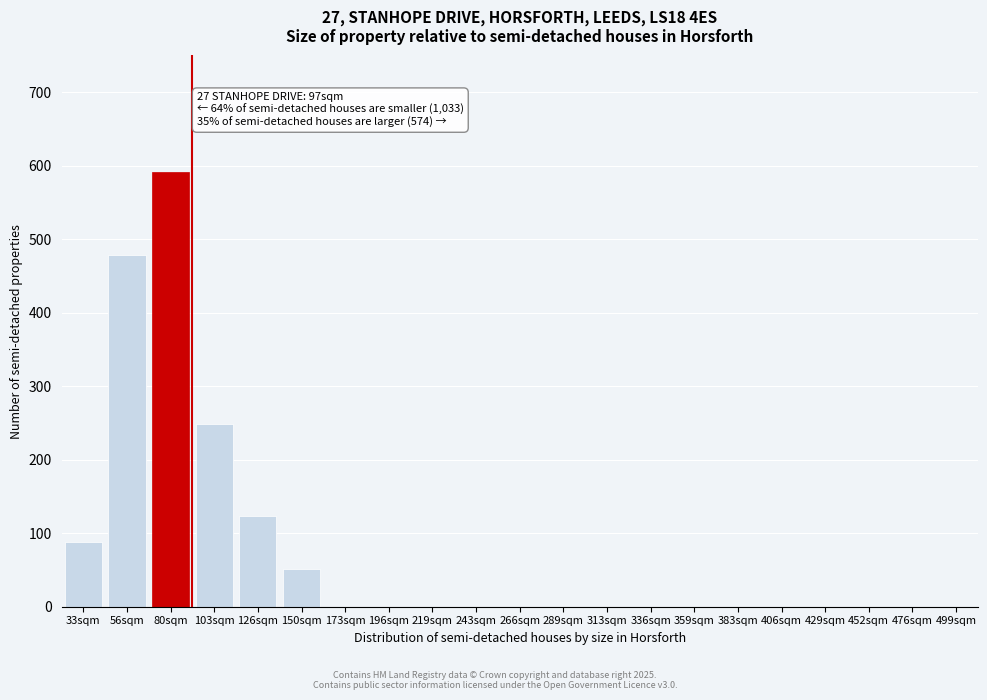

Reading left to right, transcribe all the data shown in this chart.

33sqm=88	56sqm=478	80sqm=591	103sqm=248	126sqm=124	150sqm=52	173sqm=0	196sqm=0	219sqm=0	243sqm=0	266sqm=0	289sqm=0	313sqm=0	336sqm=0	359sqm=0	383sqm=0	406sqm=0	429sqm=0	452sqm=0	476sqm=0	499sqm=0